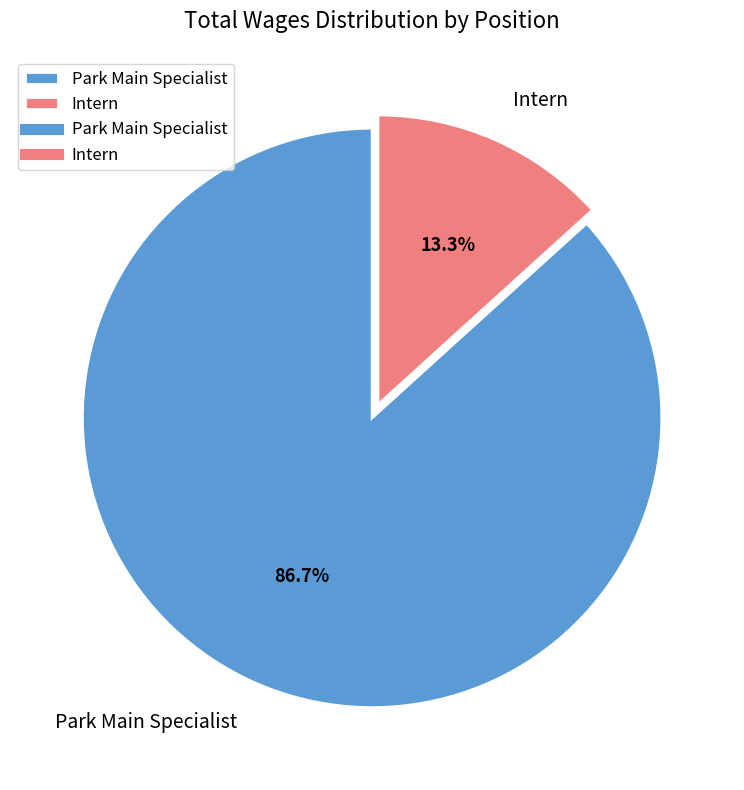

True or false: Park Main Specialist accounts for 87% of the total.

True